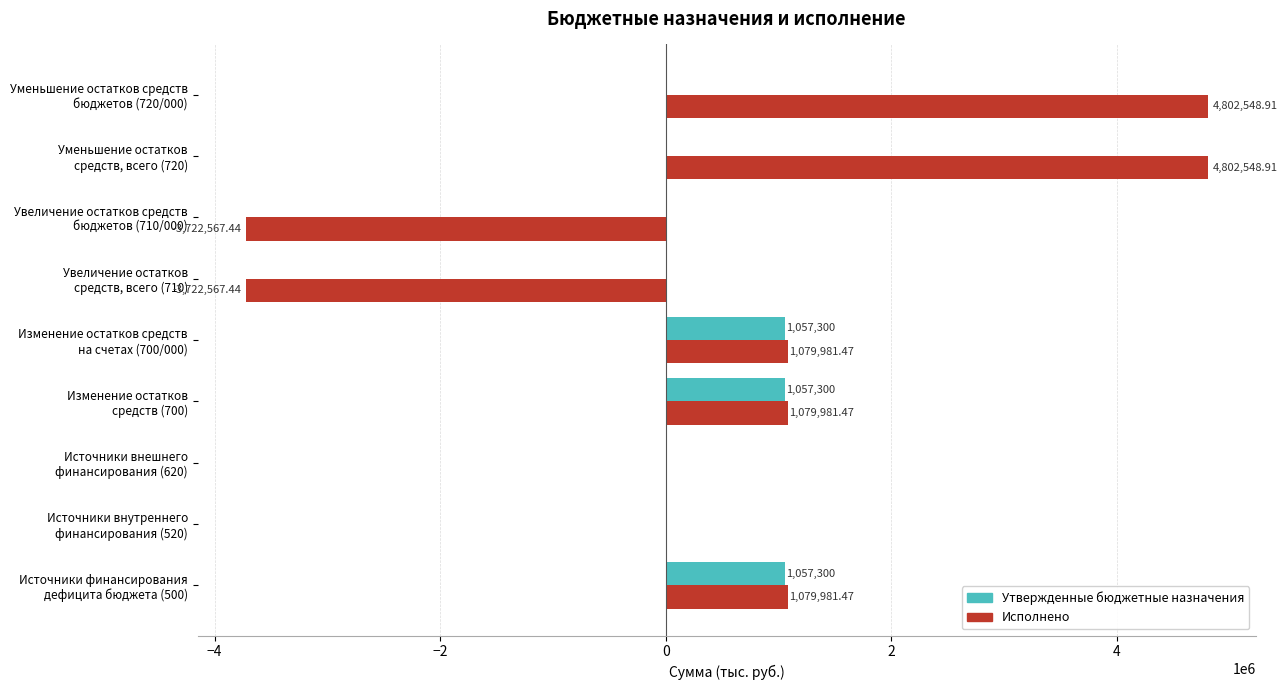

Which series has the largest total across all categories?

Исполнено